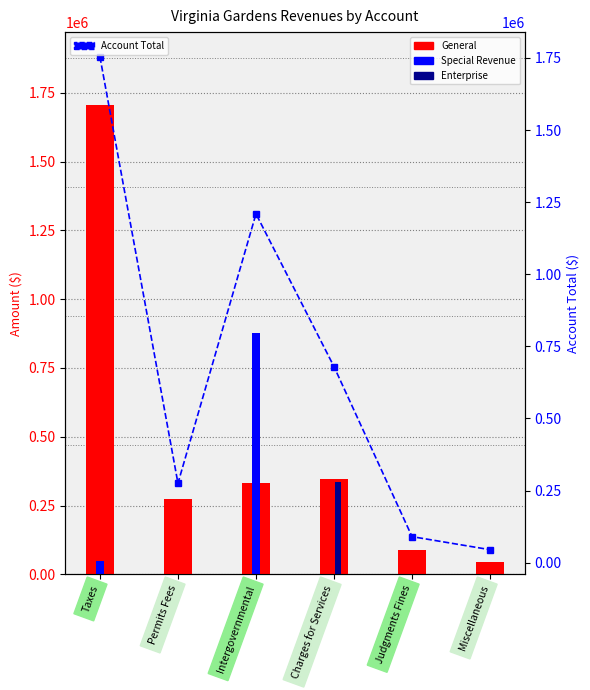

How many groups of bars are there?

6